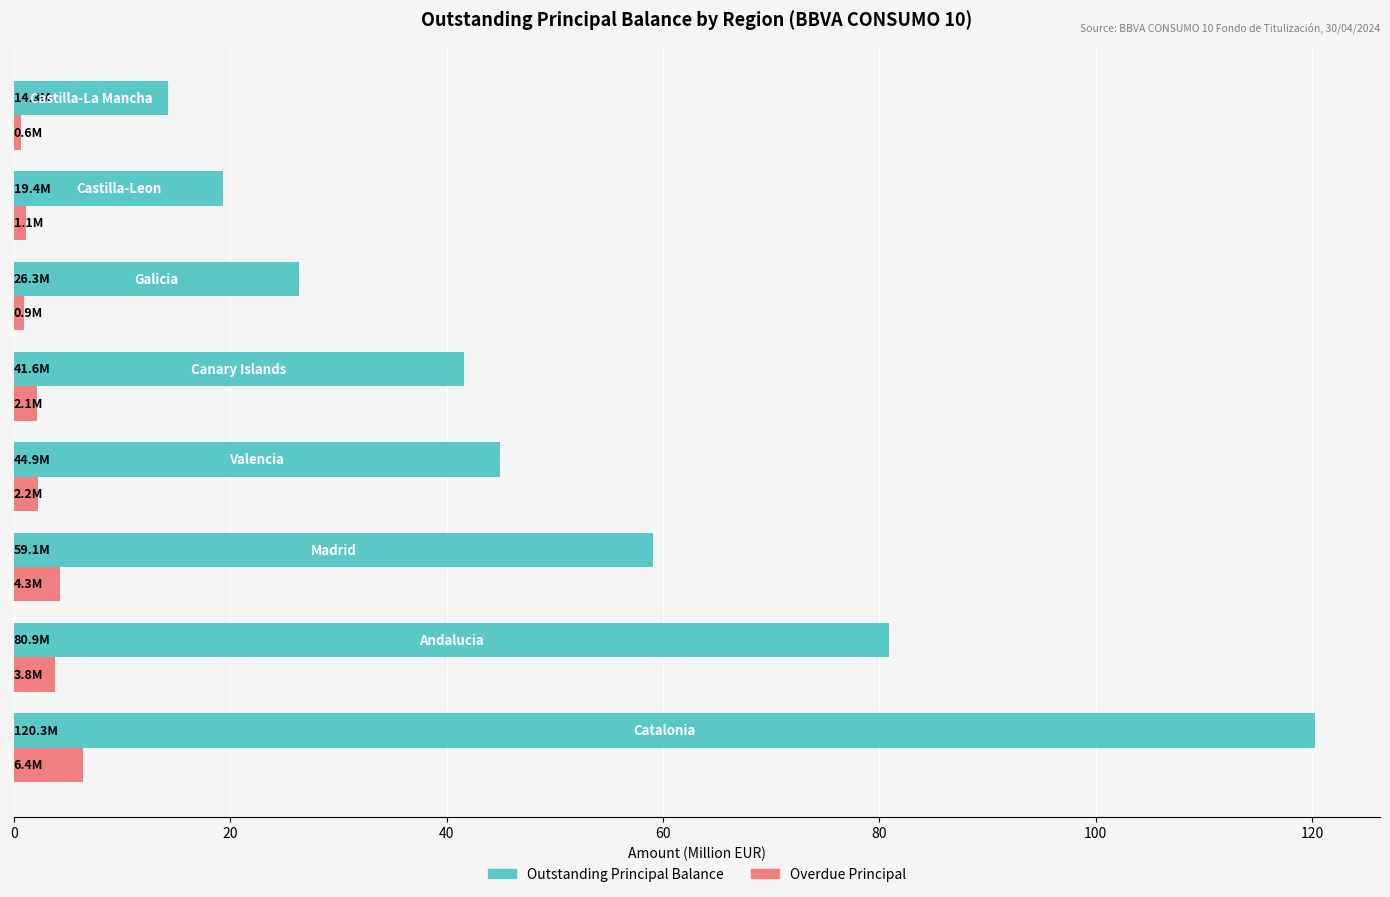

Which series has the largest total across all categories?

Outstanding Principal Balance